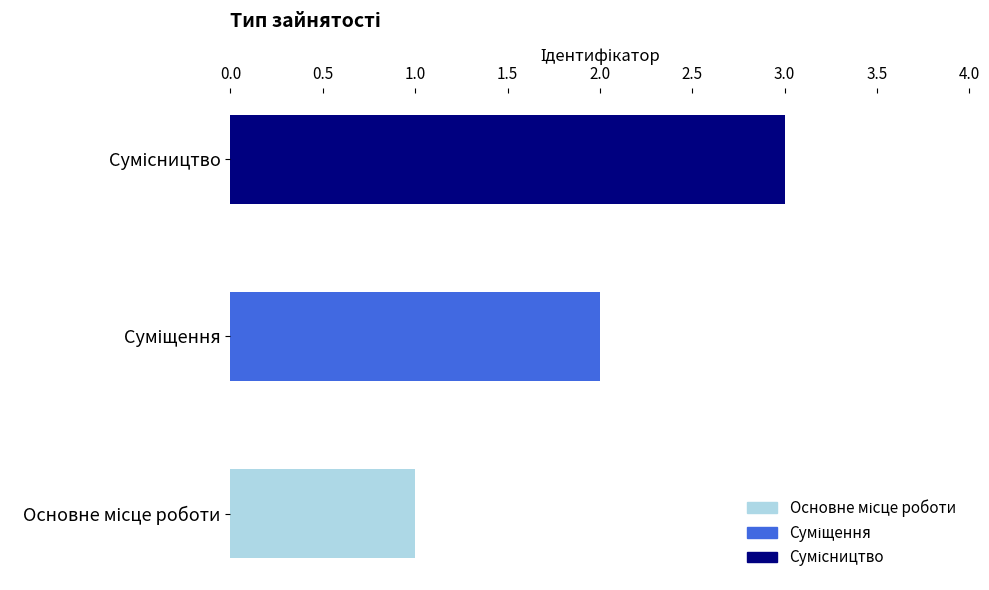

What is the smallest value displayed?

1